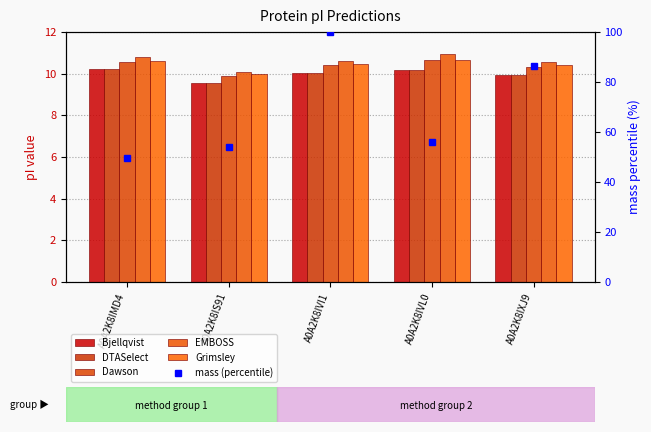

What is the minimum value for Dawson?

9.9